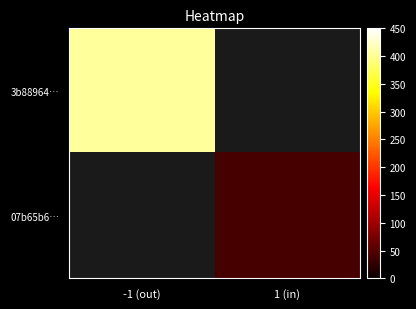

At which label does 07b65b6… reach its peak?

-1 (out)